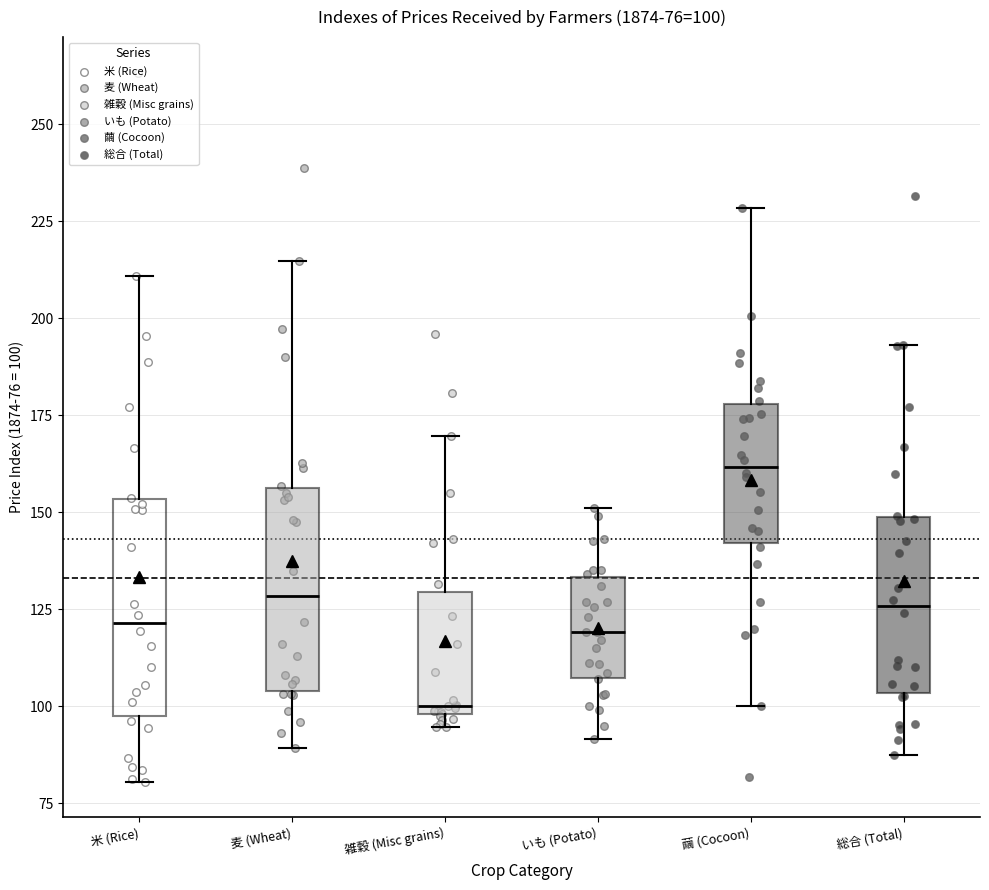

Which box has the lowest median line?

雑穀 (Misc grains)